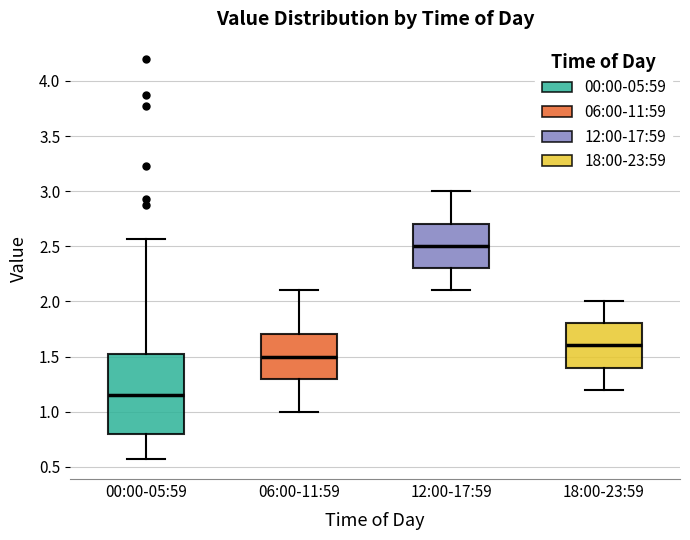

Reading left to right, transcribe this box plot: for each box, give where its median line is, the range the box spans, and where its two whiskers end, as read against the y-axis. The values are not printed on the chart, so give them approximately, as read against the axis.

00:00-05:59: median 1.15, box 0.80 to 1.55, whiskers 0.55 to 2.55
06:00-11:59: median 1.50, box 1.30 to 1.70, whiskers 1.00 to 2.10
12:00-17:59: median 2.50, box 2.30 to 2.70, whiskers 2.10 to 3.00
18:00-23:59: median 1.60, box 1.40 to 1.80, whiskers 1.20 to 2.00